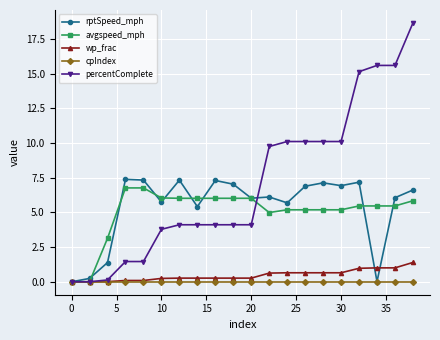

What is the value of the percentComplete point at the 14th from the left?

10.1